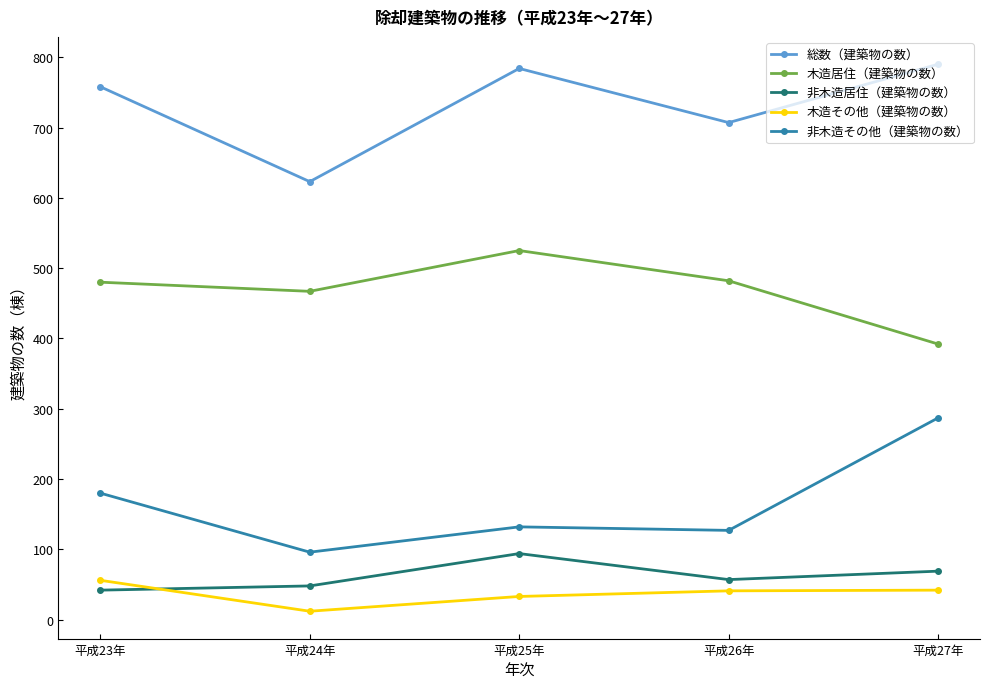

Which series has the largest total across all categories?

総数（建築物の数）